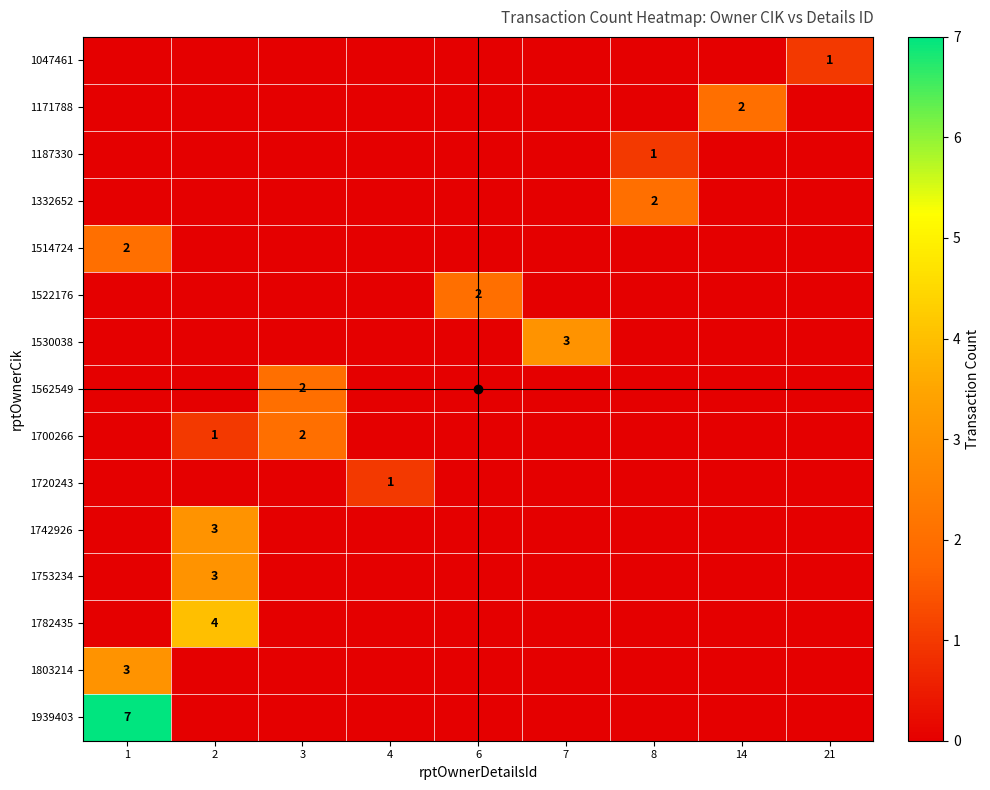

How many series are shown in this chart?

15